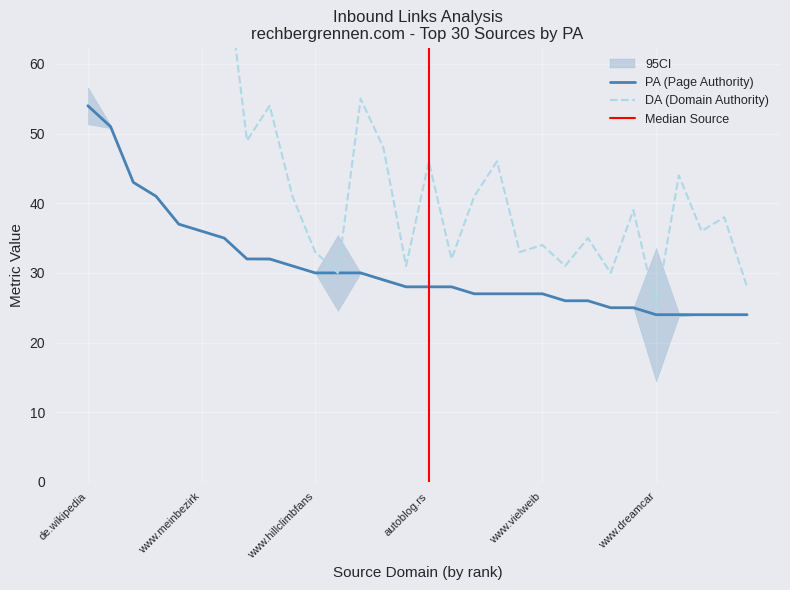

What position from the left is www.automobilsport.com?

9